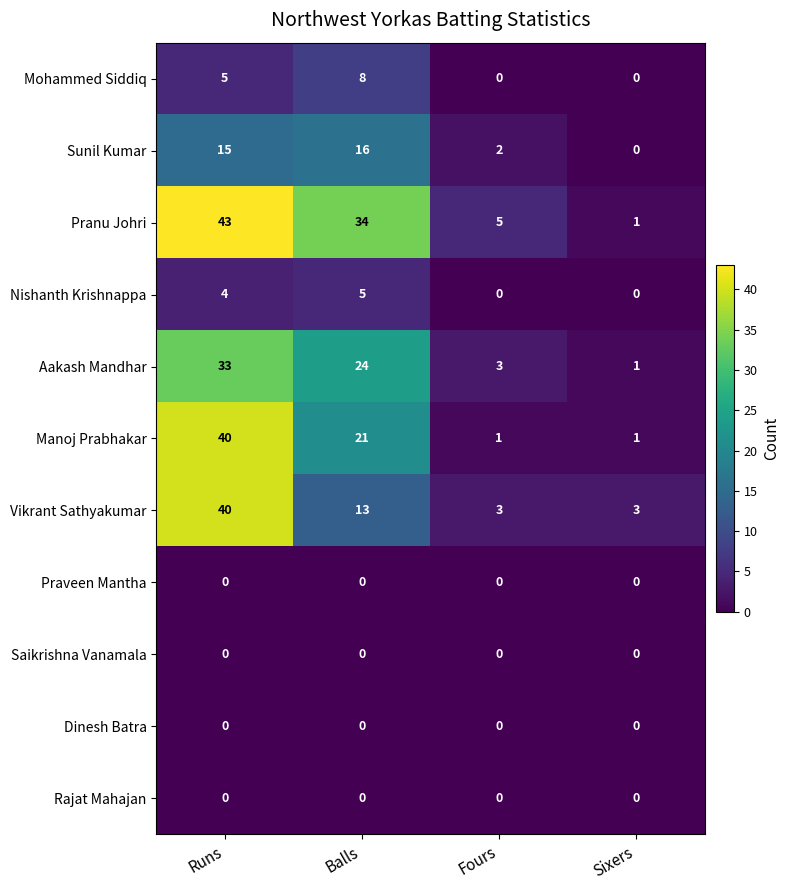

Which series has the widest spread of values?

Pranu Johri